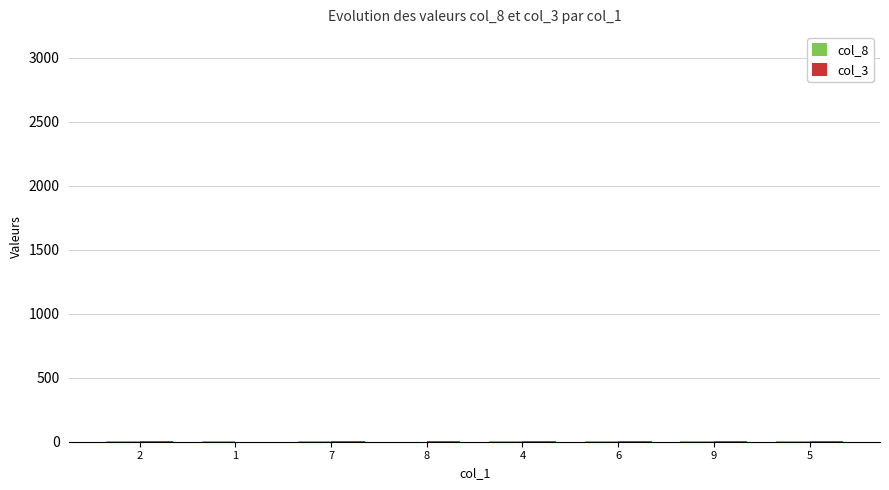

Are the bars horizontal?

No